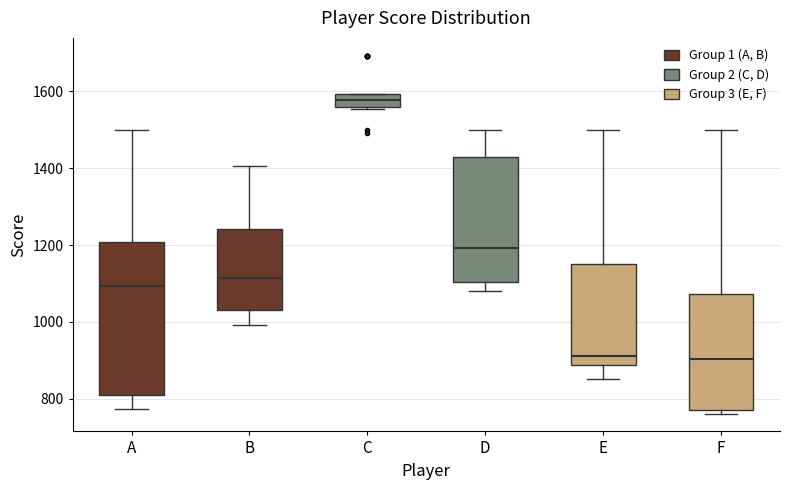

Which box has the highest median line?

C